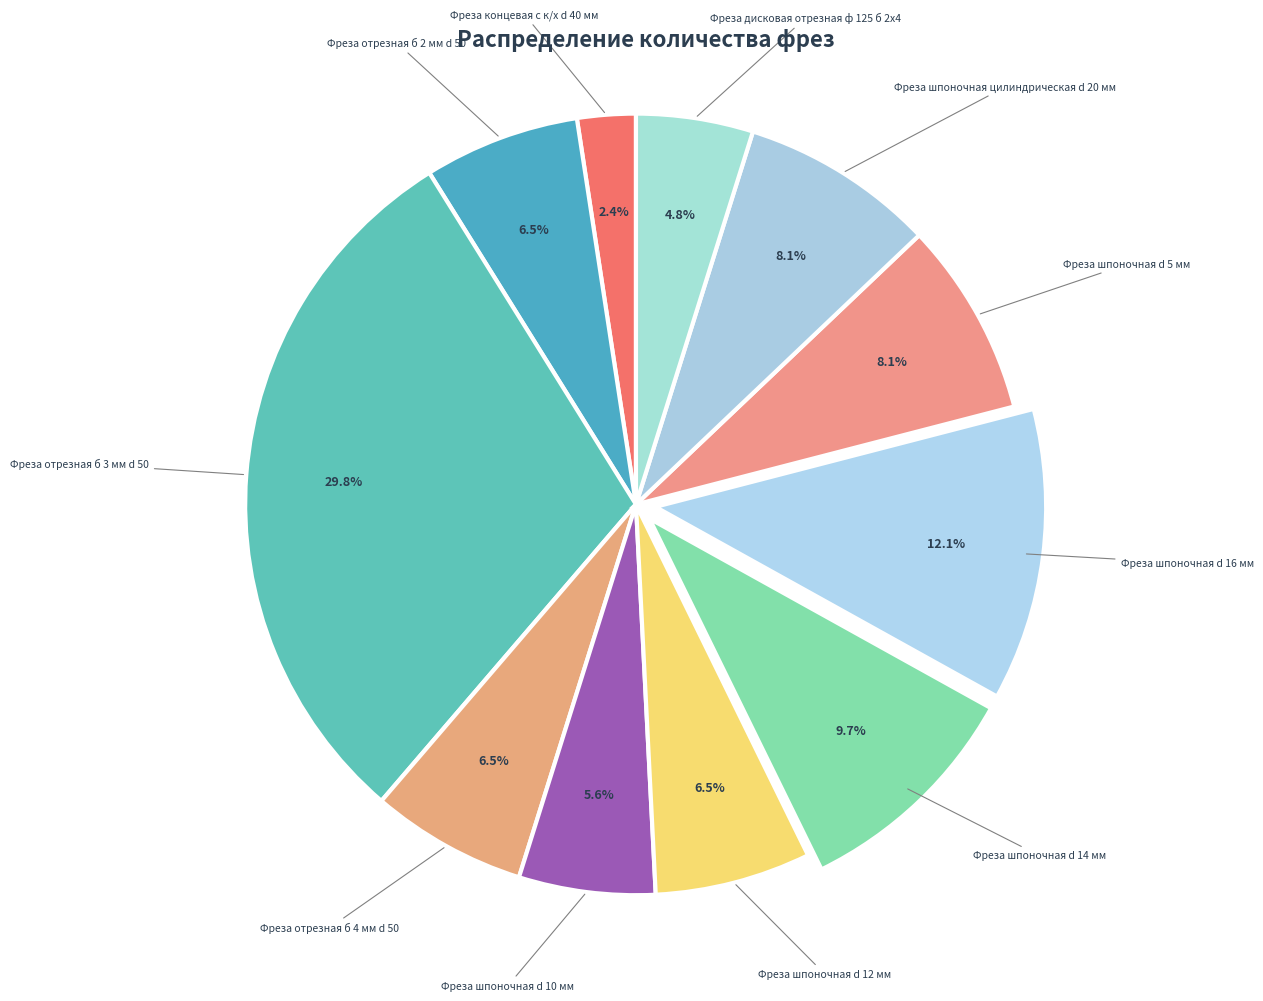

Which category has the biggest portion of the pie?

Фреза отрезная б 3 мм d 50